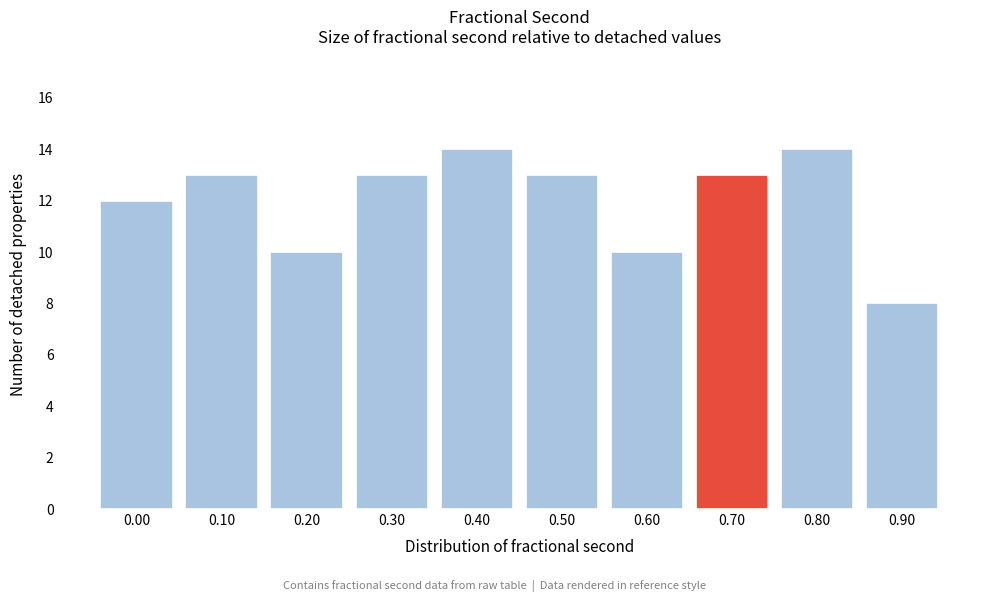

Reading right to left, extract all data points from this chart.

8	14	13	10	13	14	13	10	13	12